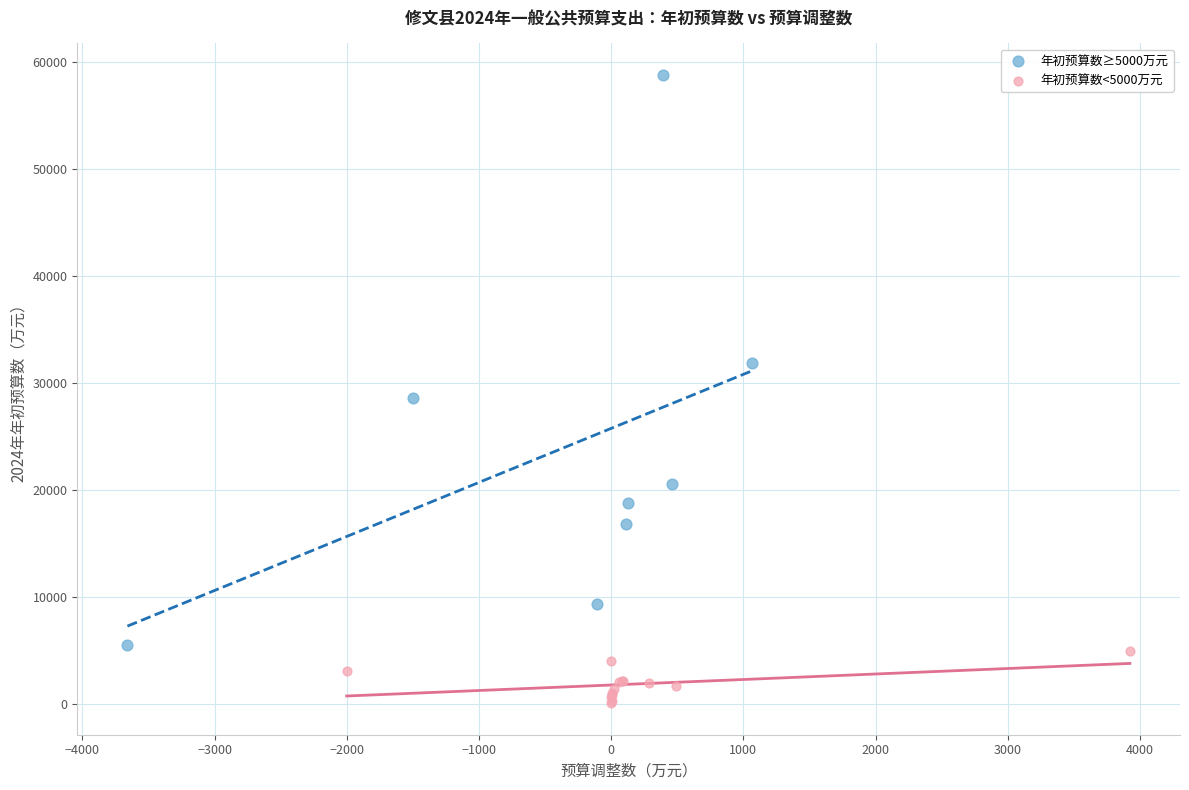

What are all the series names shown in the legend?

年初预算数≥5000万元, 年初预算数<5000万元